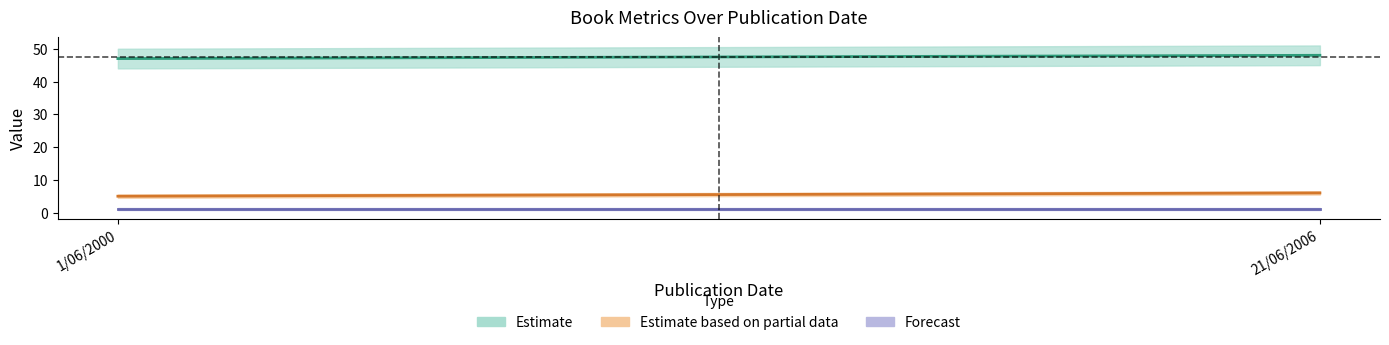

How many rating values are between 5 and 6?

2